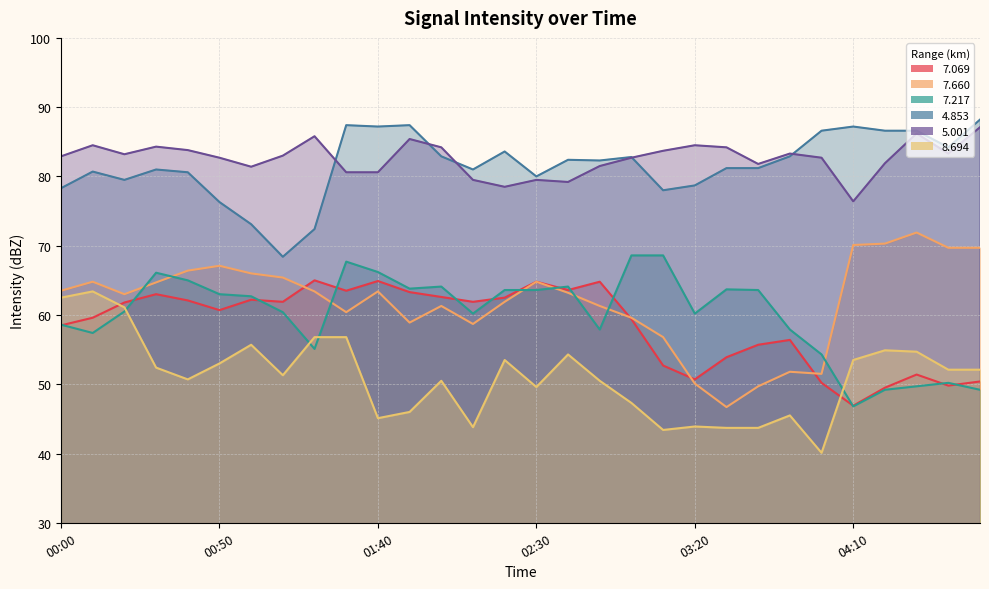

True or false: 7.217 has a value of 14.2 at 01:00.

False